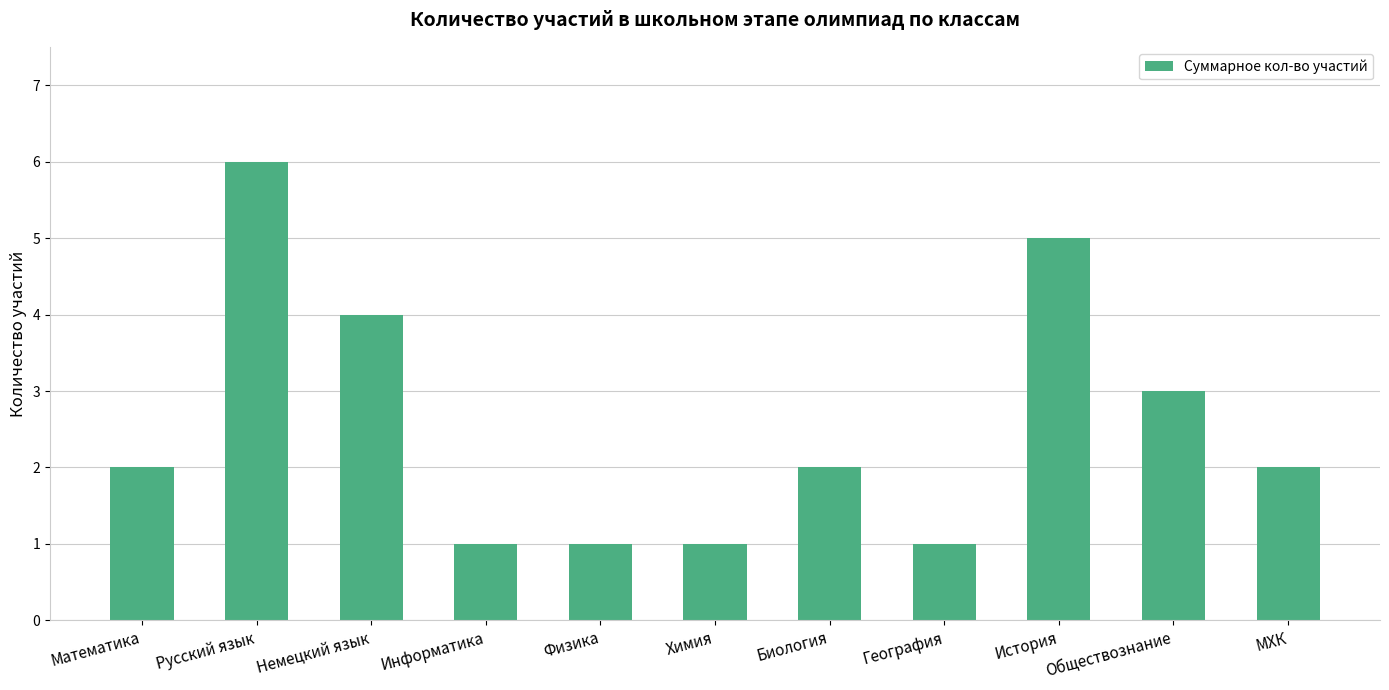

What is the difference between the values at Химия and Обществознание?

2